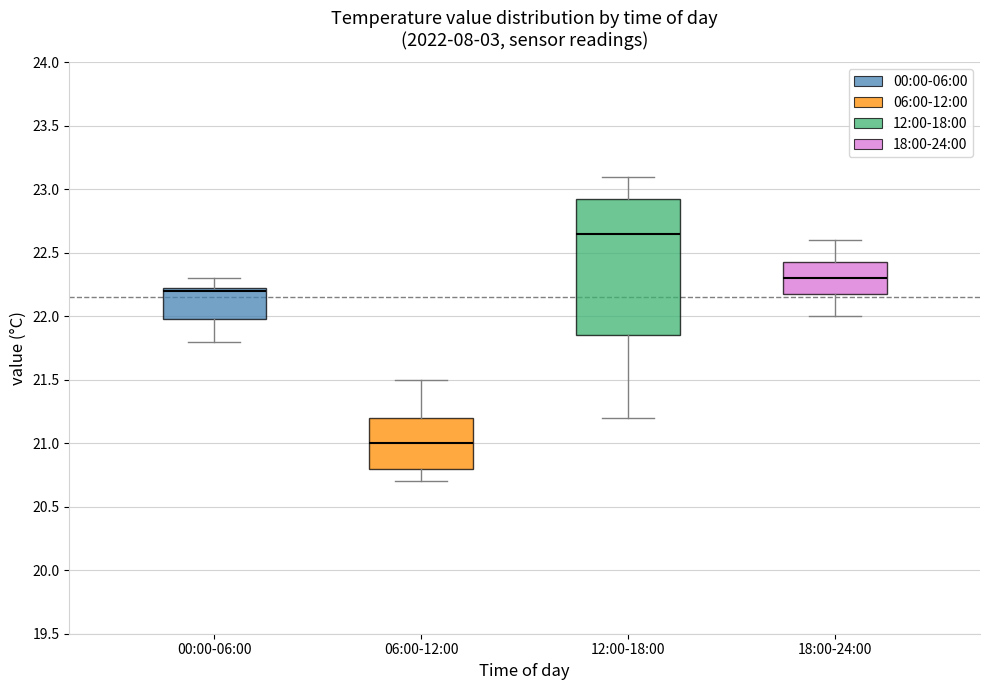

Reading left to right, read every box against the y-axis: the position of its median line, the range the box covers, and the ends of its whiskers. The values are not printed on the chart, so give them approximately, as read against the axis.

00:00-06:00: median 22.20, box 22.00 to 22.25, whiskers 21.80 to 22.30
06:00-12:00: median 21.00, box 20.80 to 21.20, whiskers 20.70 to 21.50
12:00-18:00: median 22.65, box 21.85 to 22.95, whiskers 21.20 to 23.10
18:00-24:00: median 22.30, box 22.20 to 22.45, whiskers 22.00 to 22.60